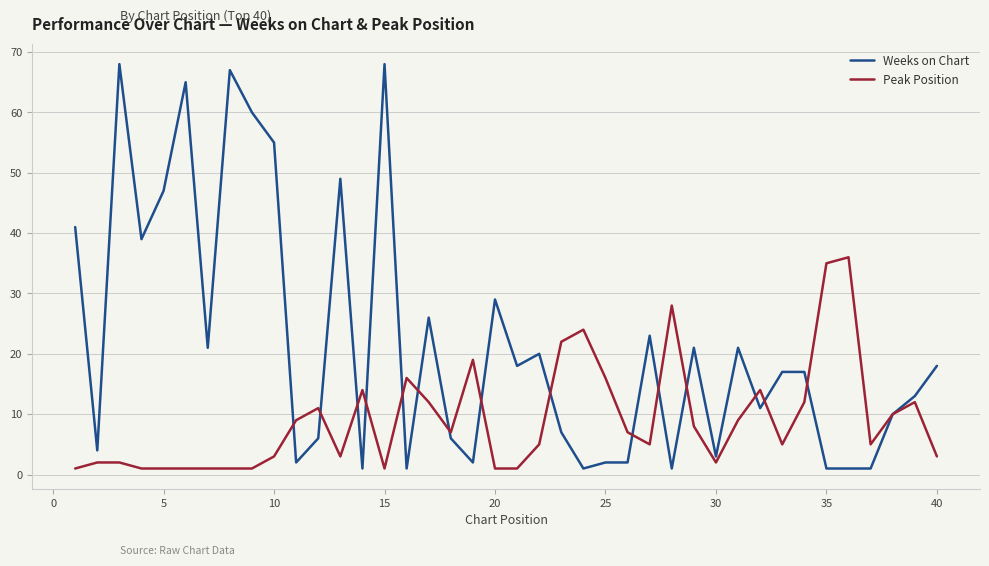

What is the difference between the second highest and minimum values in the Weeks on Chart series?

67